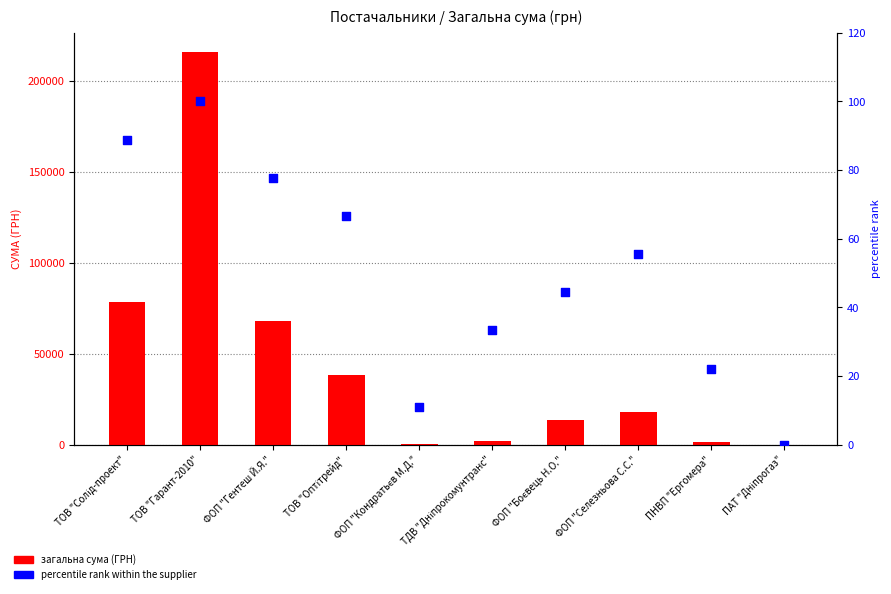

Which series reaches the minimum Y coordinate?

percentile rank within the supplier